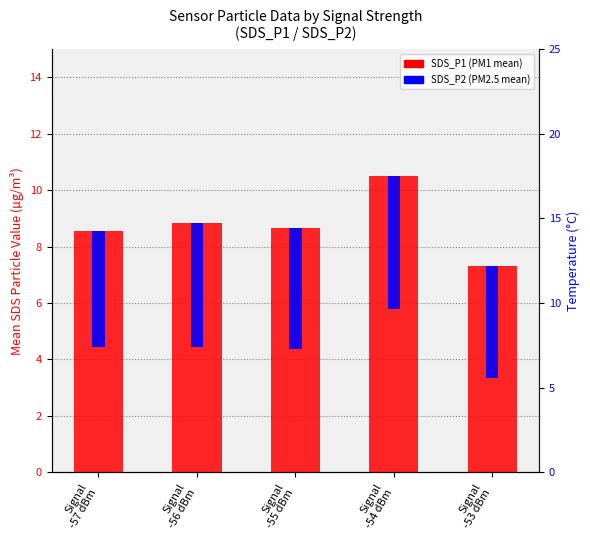

The chart shows a value of 8.7 at Signal
-55 dBm. True or false?

True